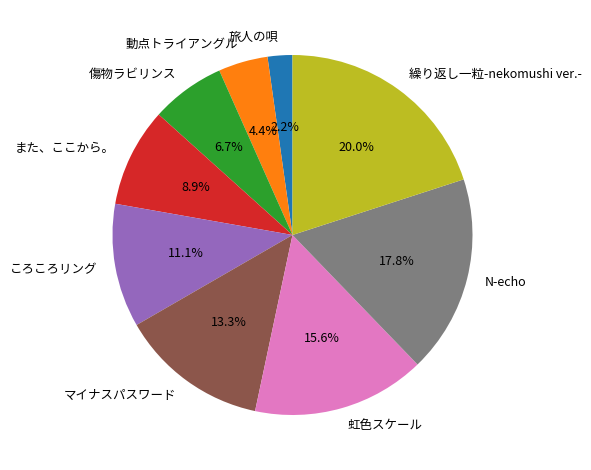

Which category has the smallest portion of the pie?

旅人の唄